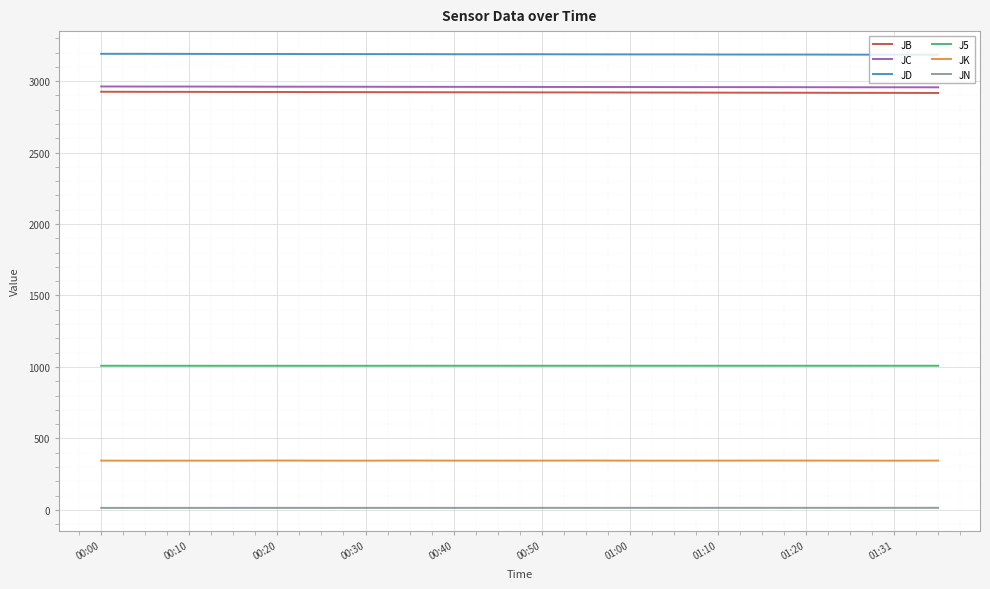

At how many categories does at least one series exceed 569?

20